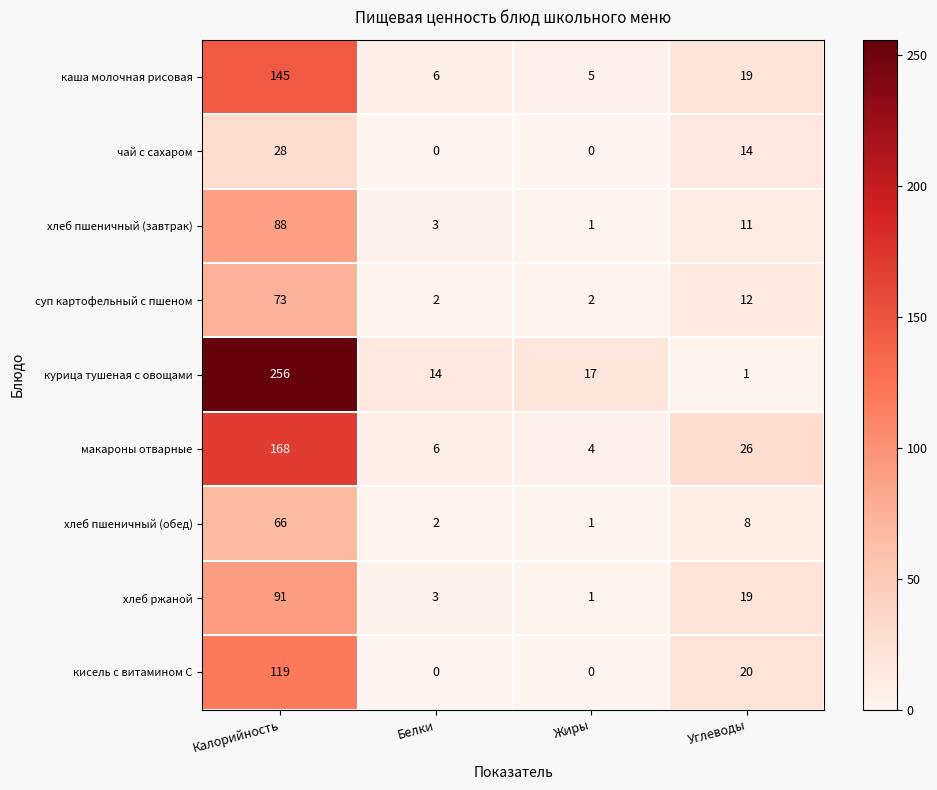

What is the sum of the хлеб ржаной values at Жиры and Белки?

4